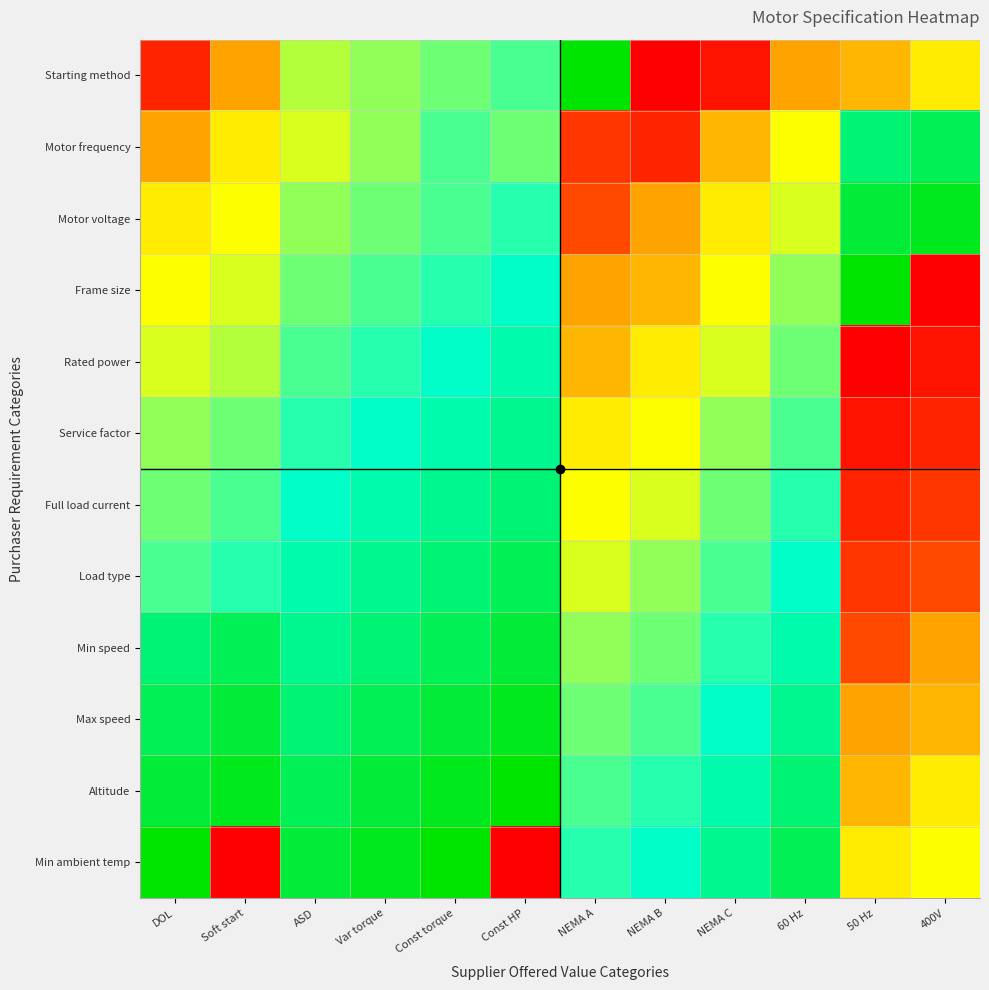

Reading right to left, extract all data points from this chart.

Starting method: 400V=0.5	50 Hz=0.4	60 Hz=0.3	NEMA C=0.0	NEMA B=0.0	NEMA A=1.0	Const HP=0.7	Const torque=0.6	Var torque=0.6	ASD=0.6	Soft start=0.3	DOL=0.1
Motor frequency: 400V=0.9	50 Hz=0.9	60 Hz=0.5	NEMA C=0.4	NEMA B=0.1	NEMA A=0.1	Const HP=0.6	Const torque=0.7	Var torque=0.6	ASD=0.5	Soft start=0.5	DOL=0.3
Motor voltage: 400V=1.0	50 Hz=0.9	60 Hz=0.5	NEMA C=0.5	NEMA B=0.3	NEMA A=0.1	Const HP=0.7	Const torque=0.7	Var torque=0.6	ASD=0.6	Soft start=0.5	DOL=0.5
Frame size: 400V=0.0	50 Hz=1.0	60 Hz=0.6	NEMA C=0.5	NEMA B=0.4	NEMA A=0.3	Const HP=0.8	Const torque=0.7	Var torque=0.7	ASD=0.6	Soft start=0.5	DOL=0.5
Rated power: 400V=0.0	50 Hz=0.0	60 Hz=0.6	NEMA C=0.5	NEMA B=0.5	NEMA A=0.4	Const HP=0.8	Const torque=0.8	Var torque=0.7	ASD=0.7	Soft start=0.6	DOL=0.5
Service factor: 400V=0.1	50 Hz=0.0	60 Hz=0.7	NEMA C=0.6	NEMA B=0.5	NEMA A=0.5	Const HP=0.8	Const torque=0.8	Var torque=0.8	ASD=0.7	Soft start=0.6	DOL=0.6
Full load current: 400V=0.1	50 Hz=0.1	60 Hz=0.7	NEMA C=0.6	NEMA B=0.5	NEMA A=0.5	Const HP=0.9	Const torque=0.8	Var torque=0.8	ASD=0.8	Soft start=0.7	DOL=0.6
Load type: 400V=0.1	50 Hz=0.1	60 Hz=0.8	NEMA C=0.7	NEMA B=0.6	NEMA A=0.5	Const HP=0.9	Const torque=0.9	Var torque=0.8	ASD=0.8	Soft start=0.7	DOL=0.7
Min speed: 400V=0.3	50 Hz=0.1	60 Hz=0.8	NEMA C=0.7	NEMA B=0.6	NEMA A=0.6	Const HP=0.9	Const torque=0.9	Var torque=0.9	ASD=0.8	Soft start=0.9	DOL=0.9
Max speed: 400V=0.4	50 Hz=0.3	60 Hz=0.8	NEMA C=0.8	NEMA B=0.7	NEMA A=0.6	Const HP=1.0	Const torque=0.9	Var torque=0.9	ASD=0.9	Soft start=0.9	DOL=0.9
Altitude: 400V=0.5	50 Hz=0.4	60 Hz=0.9	NEMA C=0.8	NEMA B=0.7	NEMA A=0.7	Const HP=1.0	Const torque=1.0	Var torque=0.9	ASD=0.9	Soft start=1.0	DOL=0.9
Min ambient temp: 400V=0.5	50 Hz=0.5	60 Hz=0.9	NEMA C=0.8	NEMA B=0.8	NEMA A=0.7	Const HP=0.0	Const torque=1.0	Var torque=1.0	ASD=0.9	Soft start=0.0	DOL=1.0